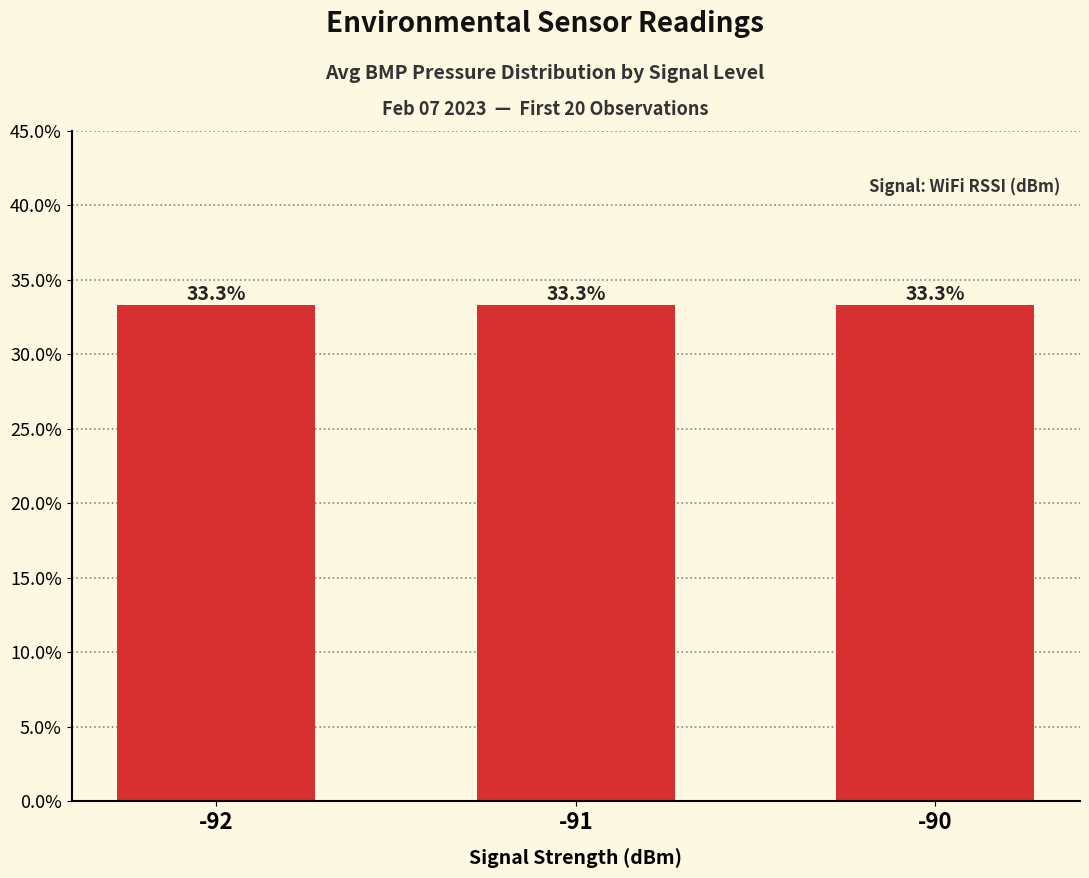

Count the values in the range 33 to 34.

3